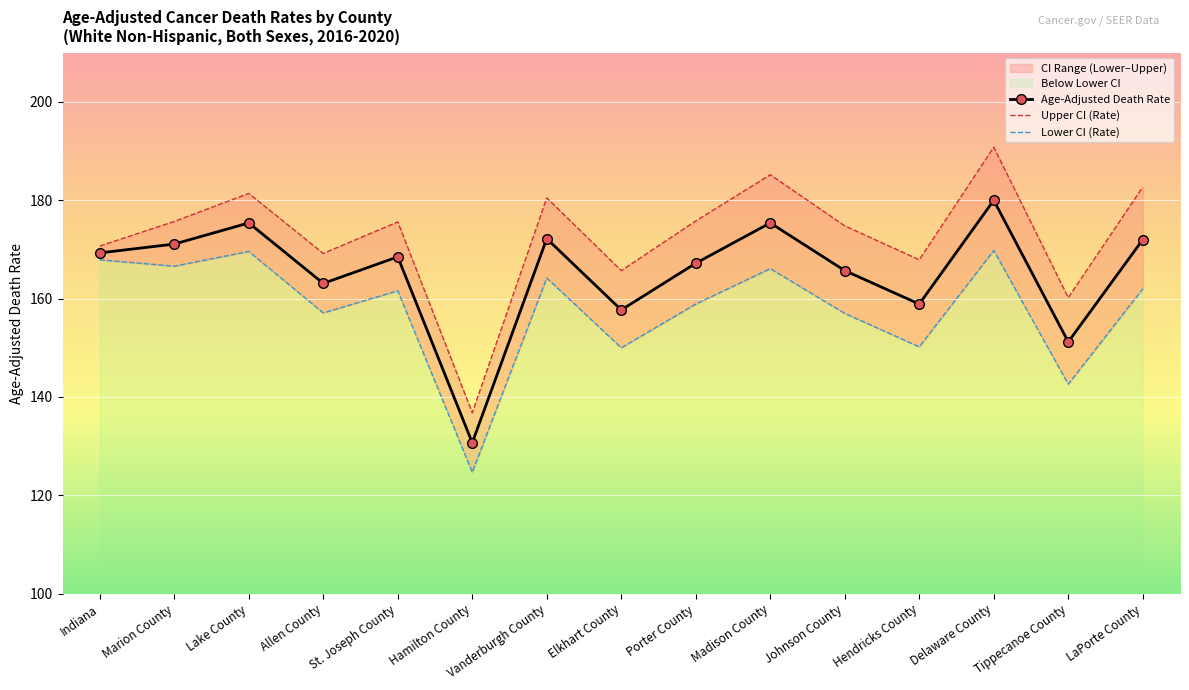

Is it true that Age-Adjusted Death Rate equals 175.4 at Madison County?

True